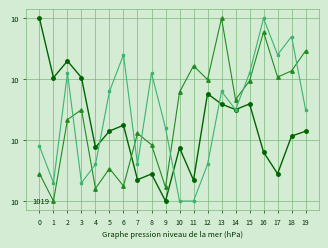

True or false: BME280_pressure has a value of 1685.2 at 2.

False